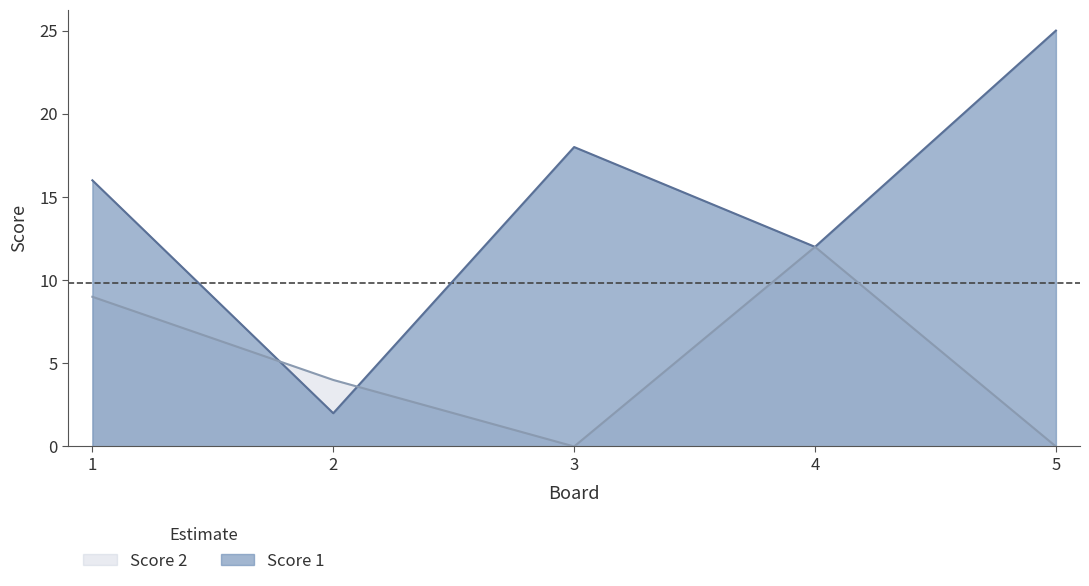

At 4, list the series in order from smallest to largest.

Score 1, Score 2